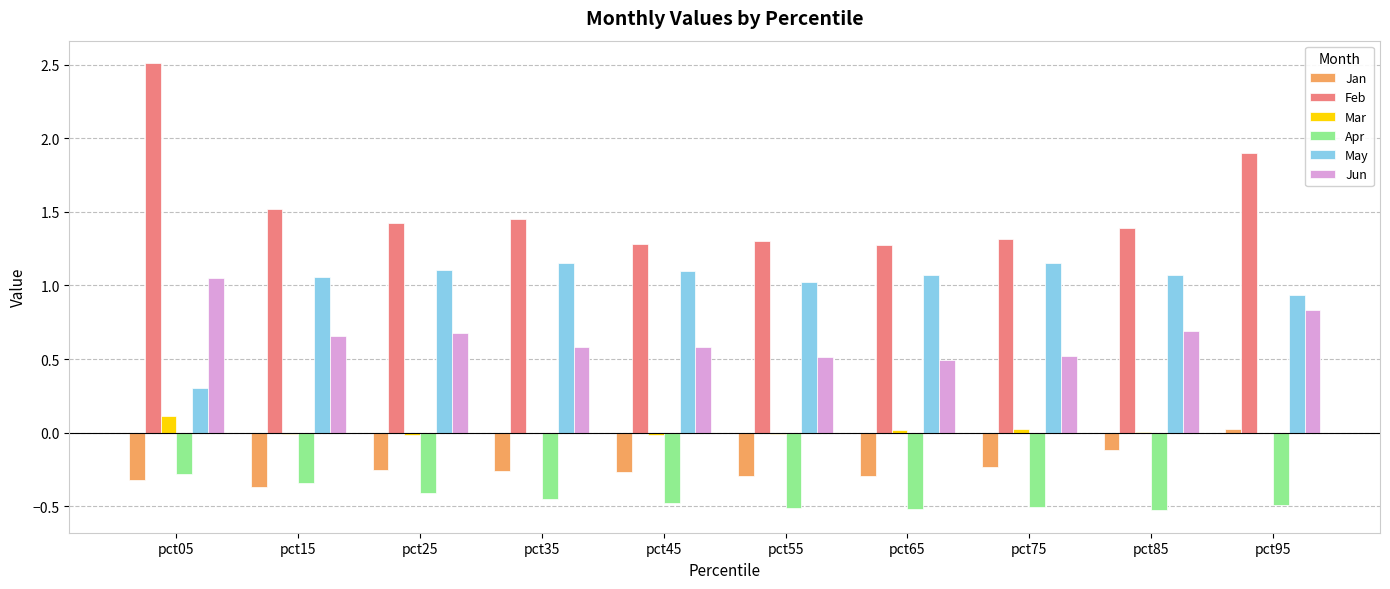

What is the total value across all series at pct05?

3.4